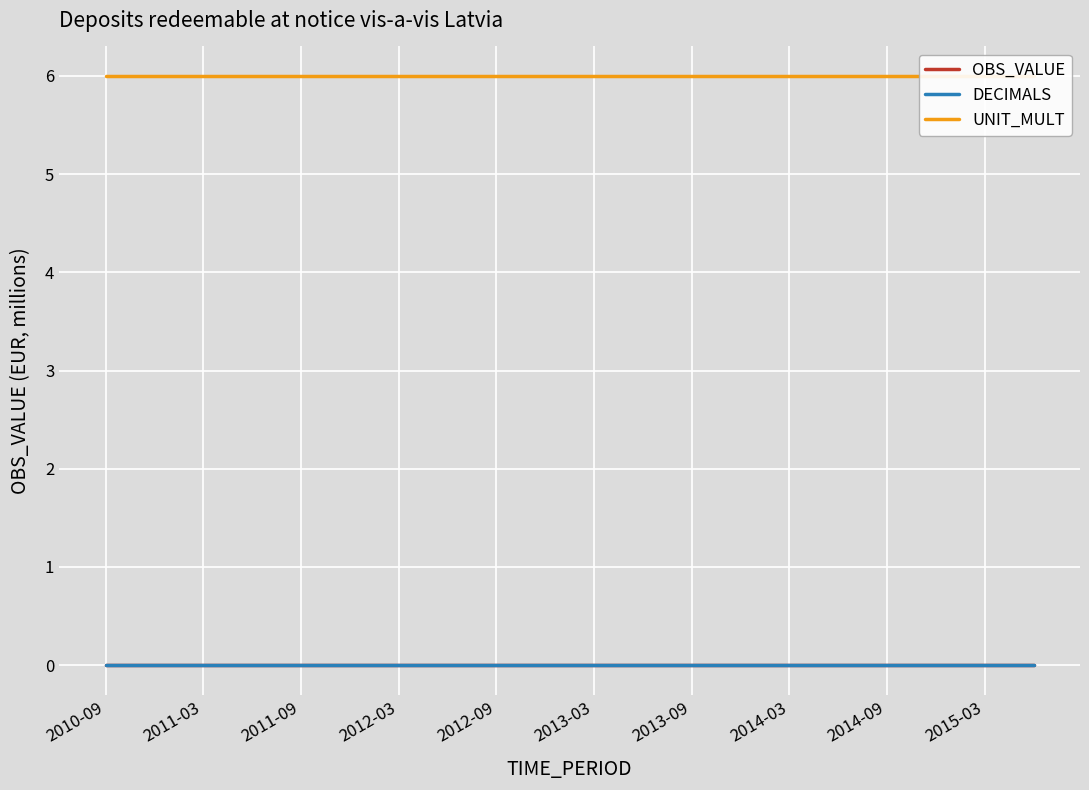

True or false: UNIT_MULT and DECIMALS cross at least once.

False